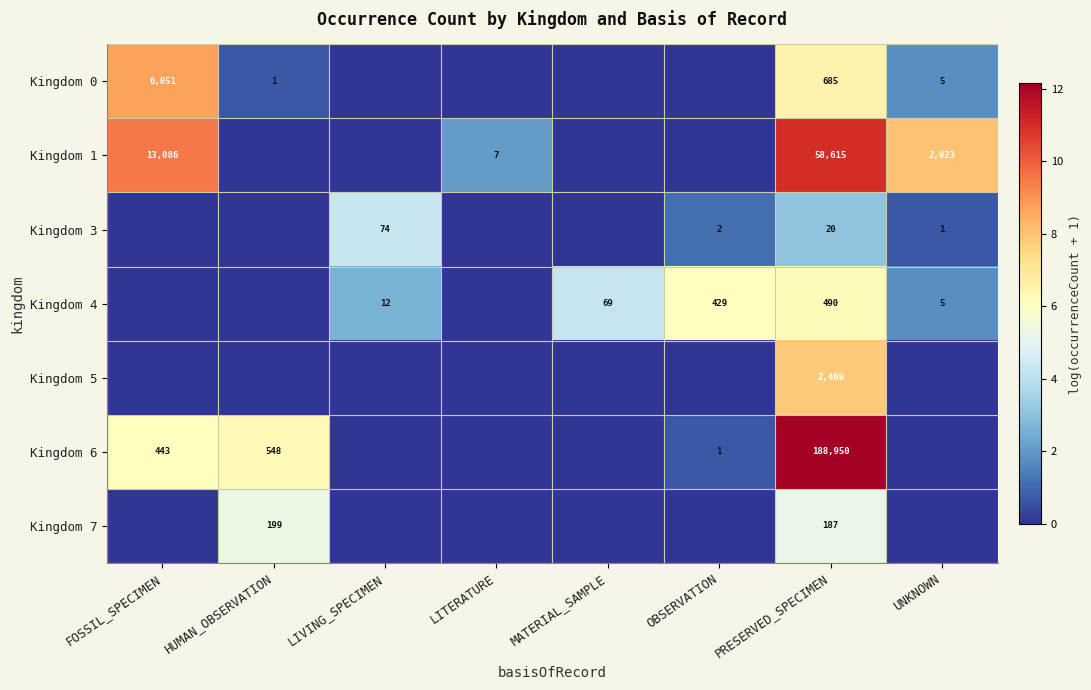

At how many categories does at least one series exceed 6?

5